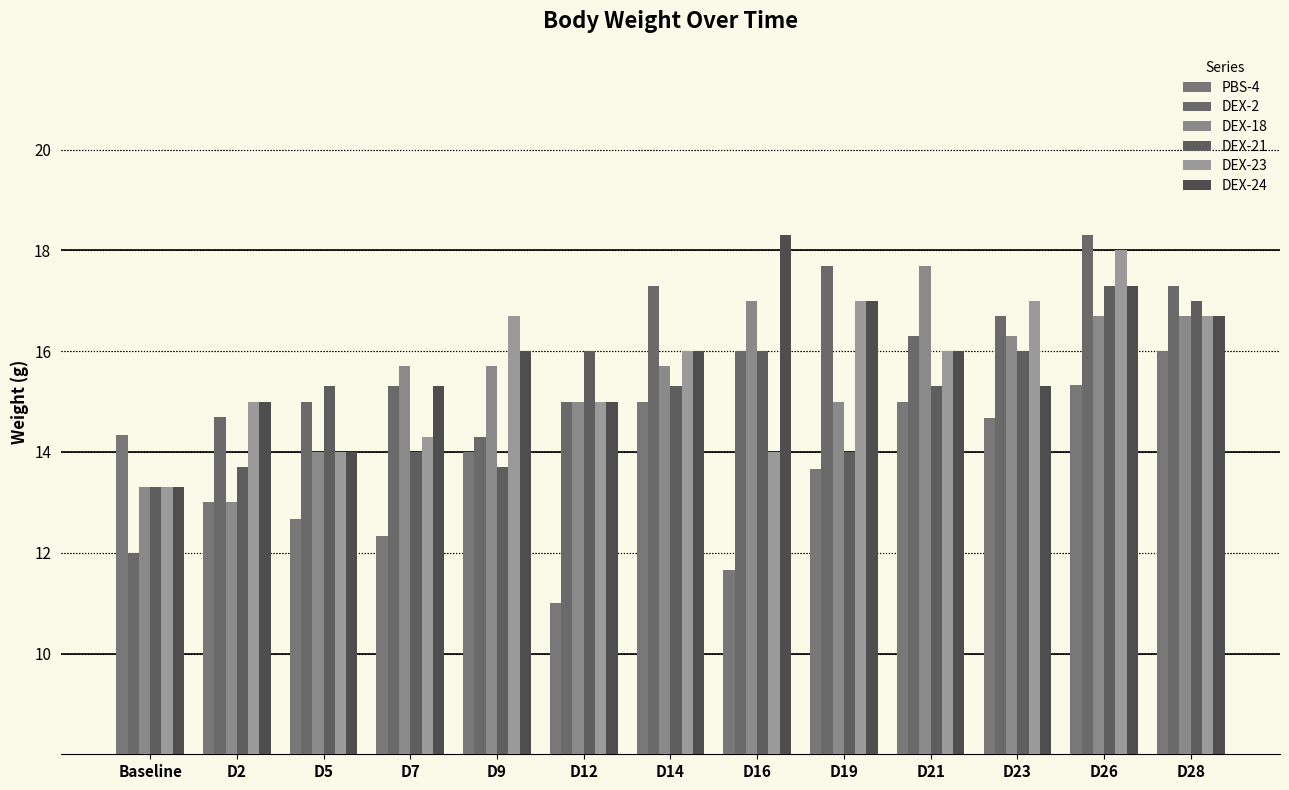

What is the total value across all series at D12?

87.0